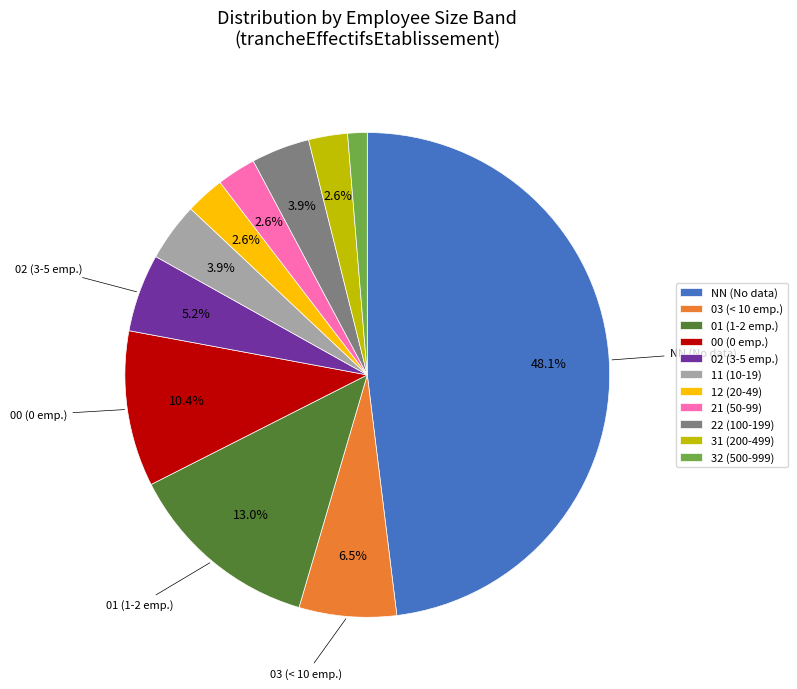

What portion of the pie excludes 02 (3-5 emp.)?

94.8%